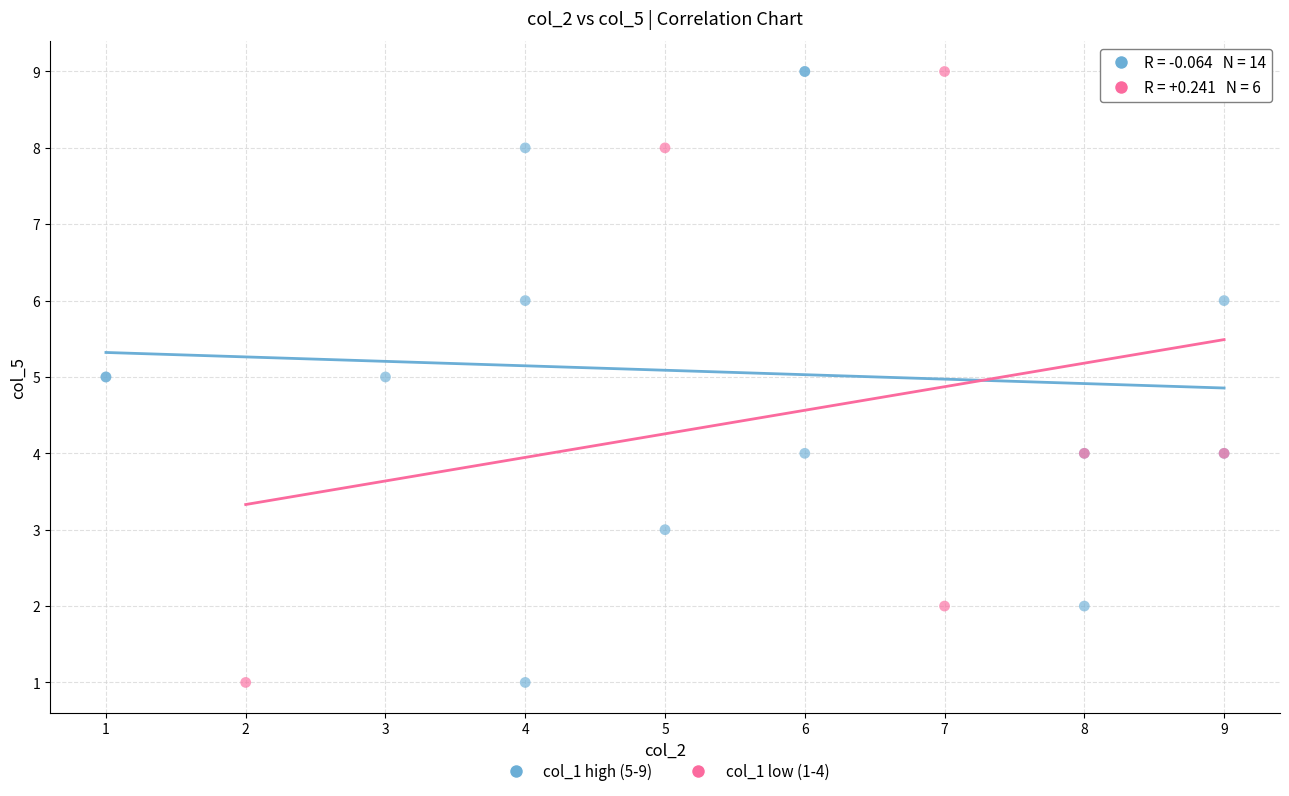

What are all the series names shown in the legend?

col_1 high (5-9), col_1 low (1-4)